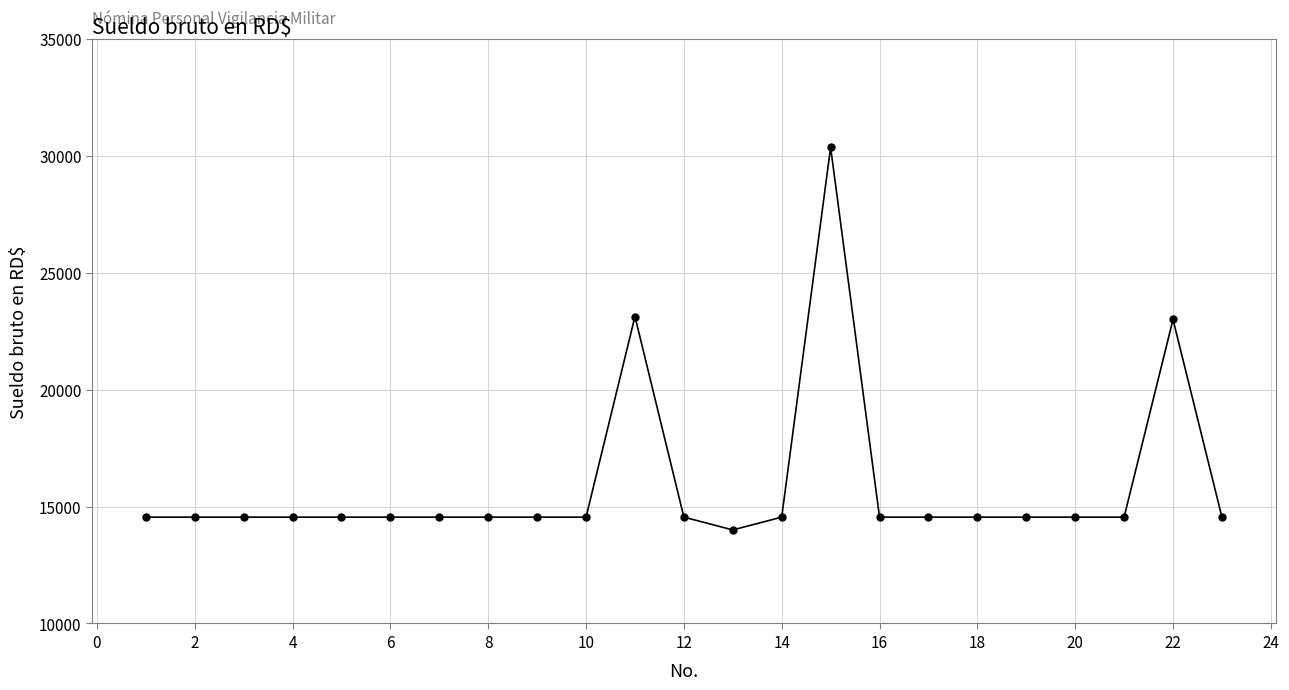

What is the minimum value shown in the chart?

14000.0